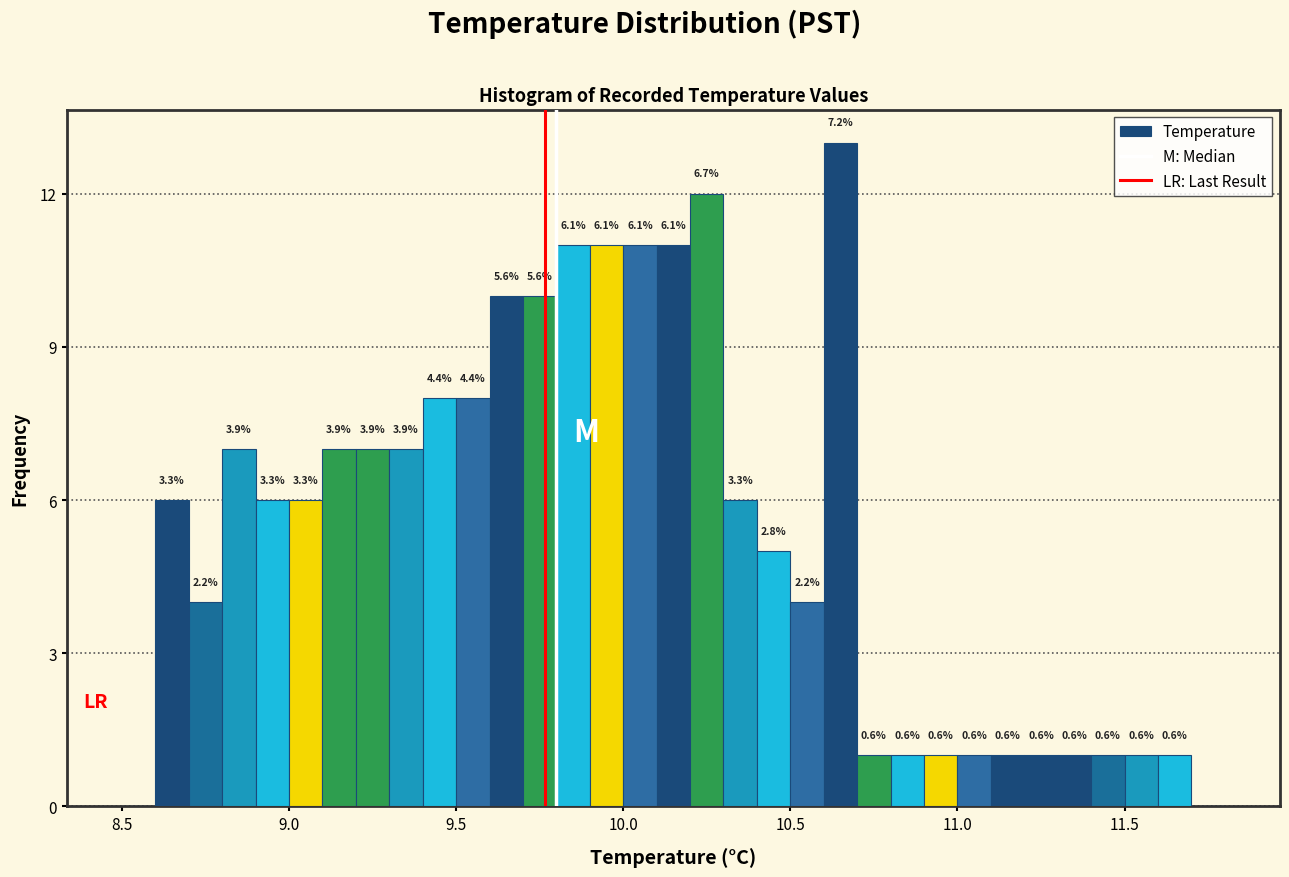

Read against the x-axis, roughly where is the centre of the tallest bar?

10.65